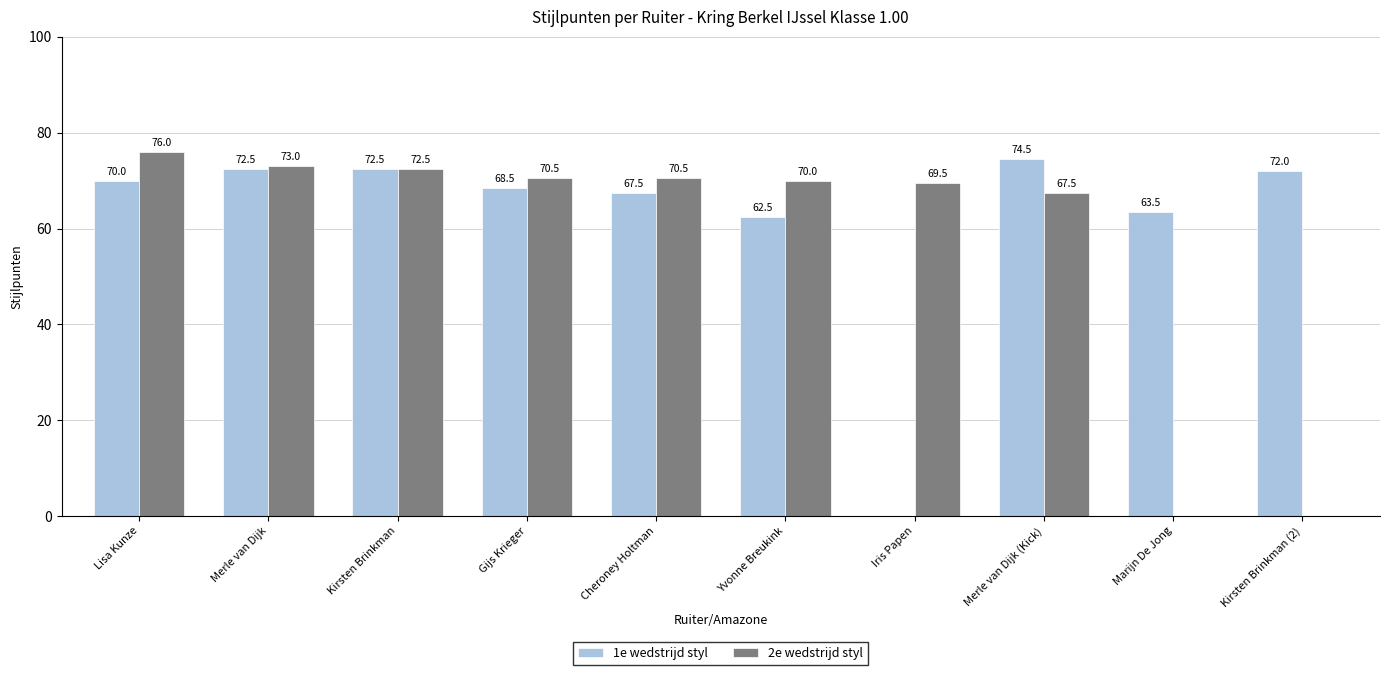

Which series has the largest range (max minus min)?

2e wedstrijd styl